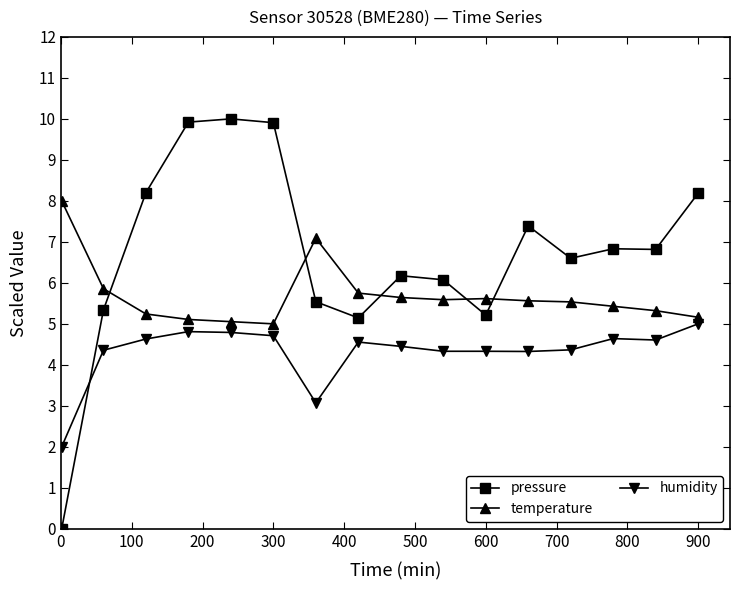

List the series in order of their peak value, lowest first.

humidity, temperature, pressure